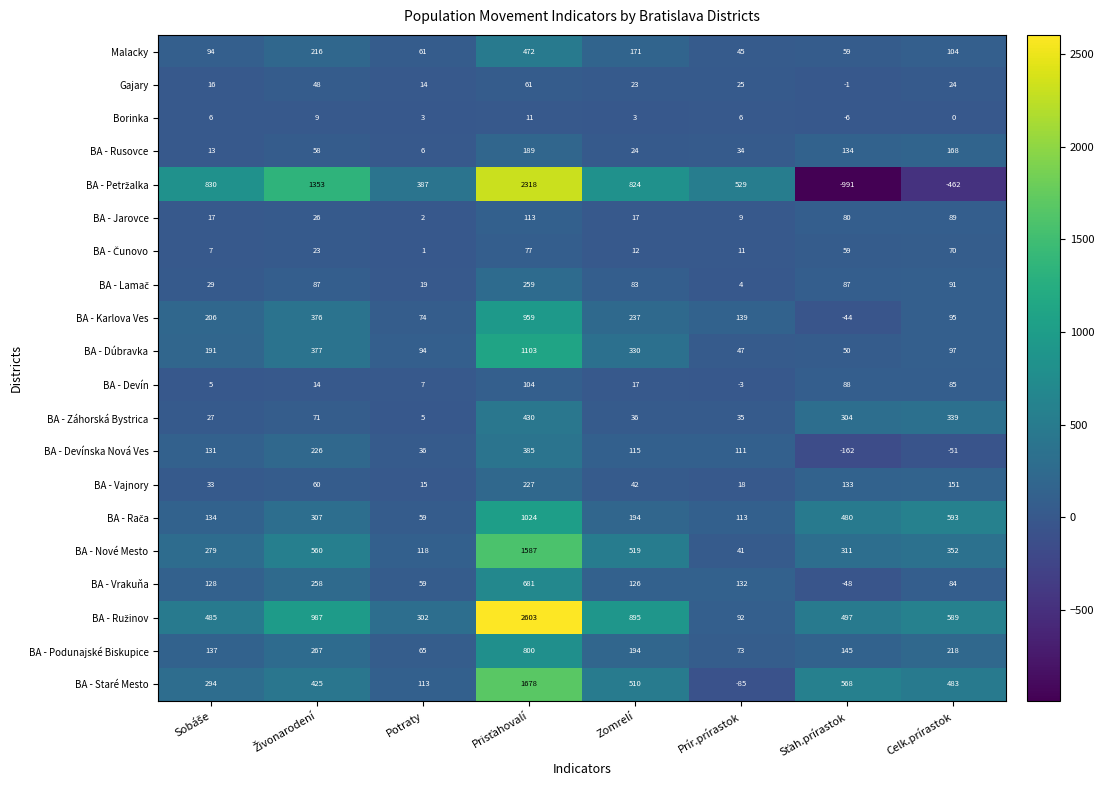

Read the BA - Dúbravka value at Prír.prírastok, to the nearest 50.

50